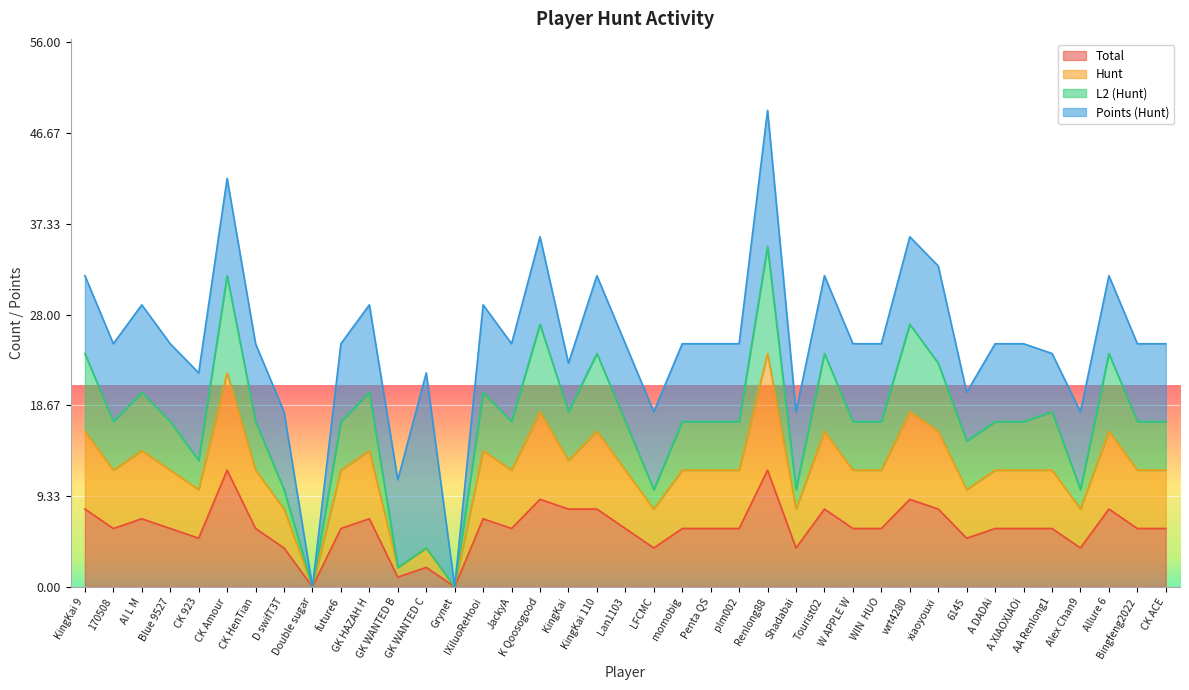

Where is Hunt nearest to the value 12?

170508